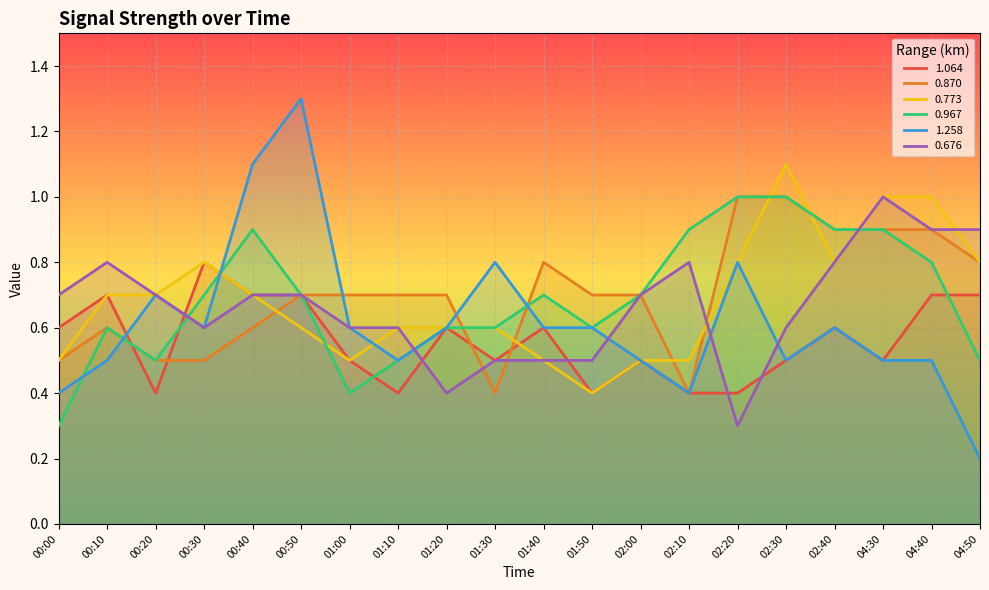

What is the label of the 19th point from the right?

00:10